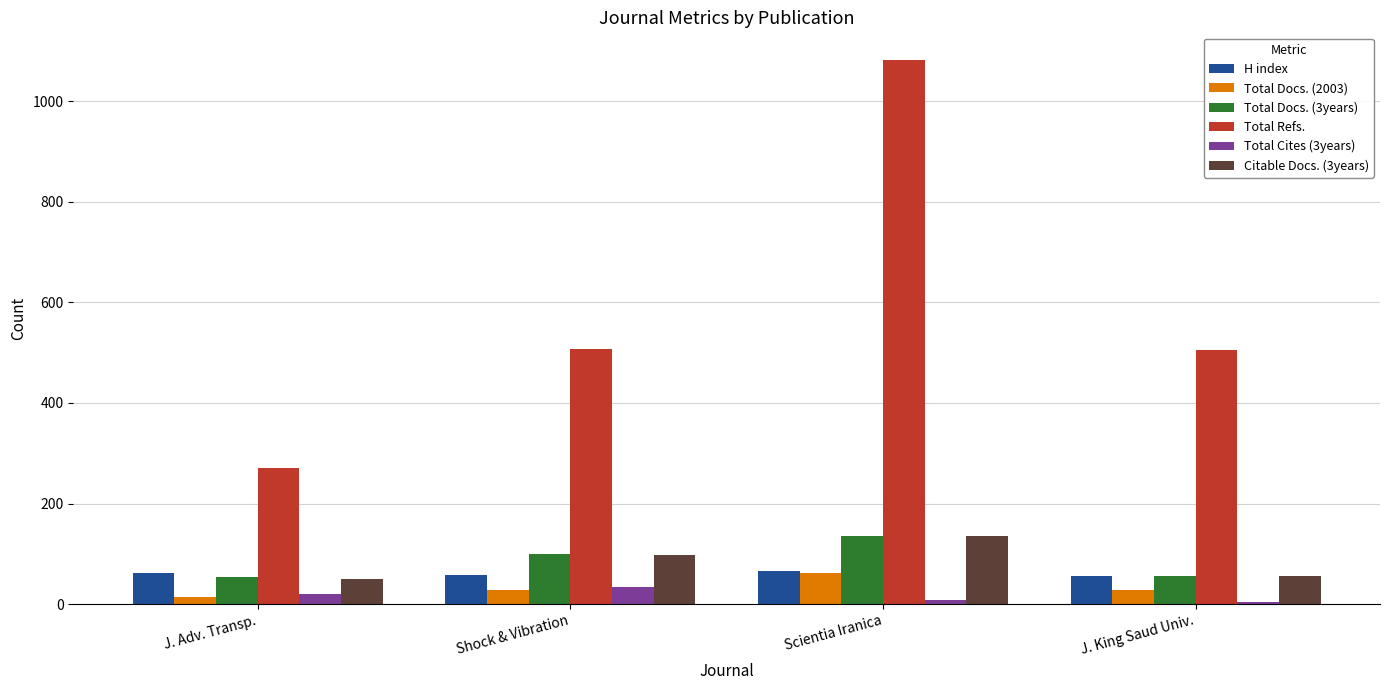

Is the value of Total Cites (3years) at Scientia Iranica greater than the value of Total Refs. at Scientia Iranica?

No